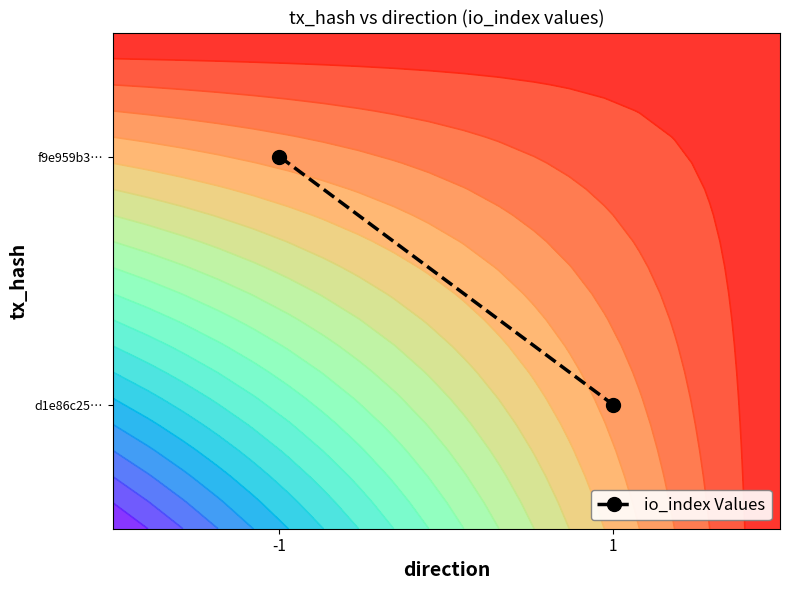

True or false: the data shows 0.4 at 1.

False